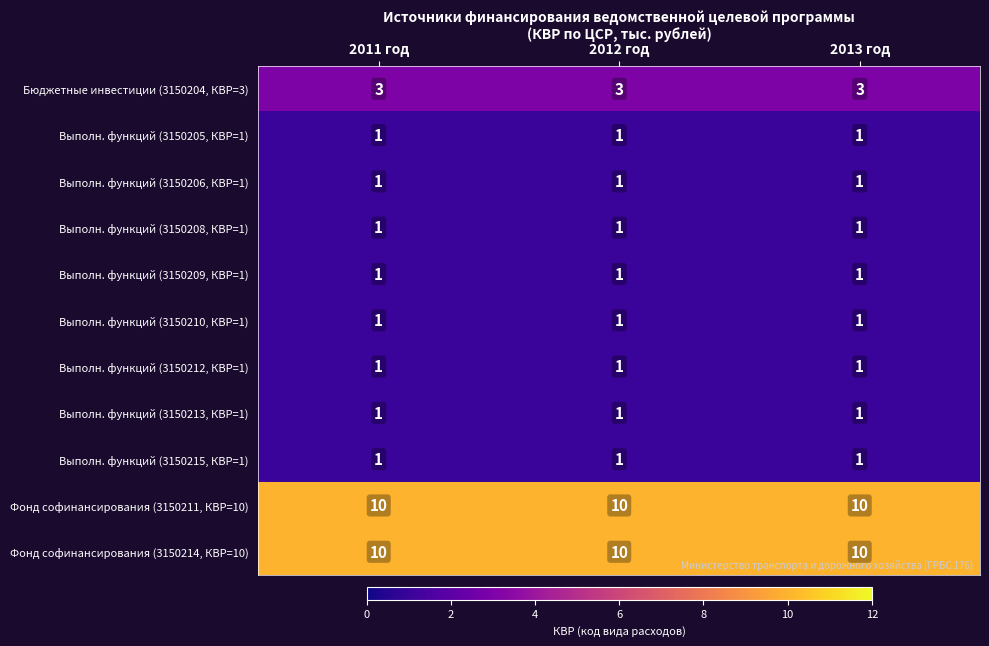

True or false: Выполн. функций (3150213, КВР=1) has a value of 0 at 2012 год.

False